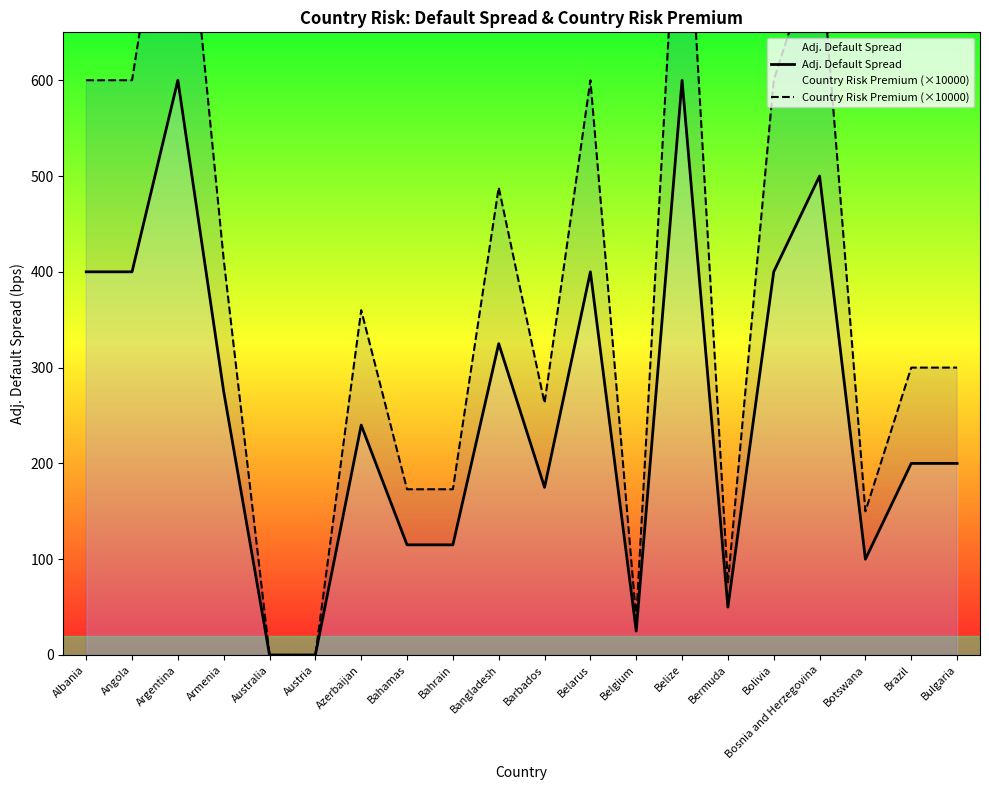

Reading right to left, list all the values displayed in this chart.

Adj. Default Spread: 200.0	200.0	100.0	500.0	400.0	50.0	600.0	25.0	400.0	175.0	325.0	115.0	115.0	240.0	0.0	0.0	275.0	600.0	400.0	400.0
Country Risk Premium (×10000): 300.0	300.0	150.0	750.0	600.0	75.0	900.0	38.0	600.0	263.0	488.0	173.0	173.0	360.0	0.0	0.0	413.0	900.0	600.0	600.0